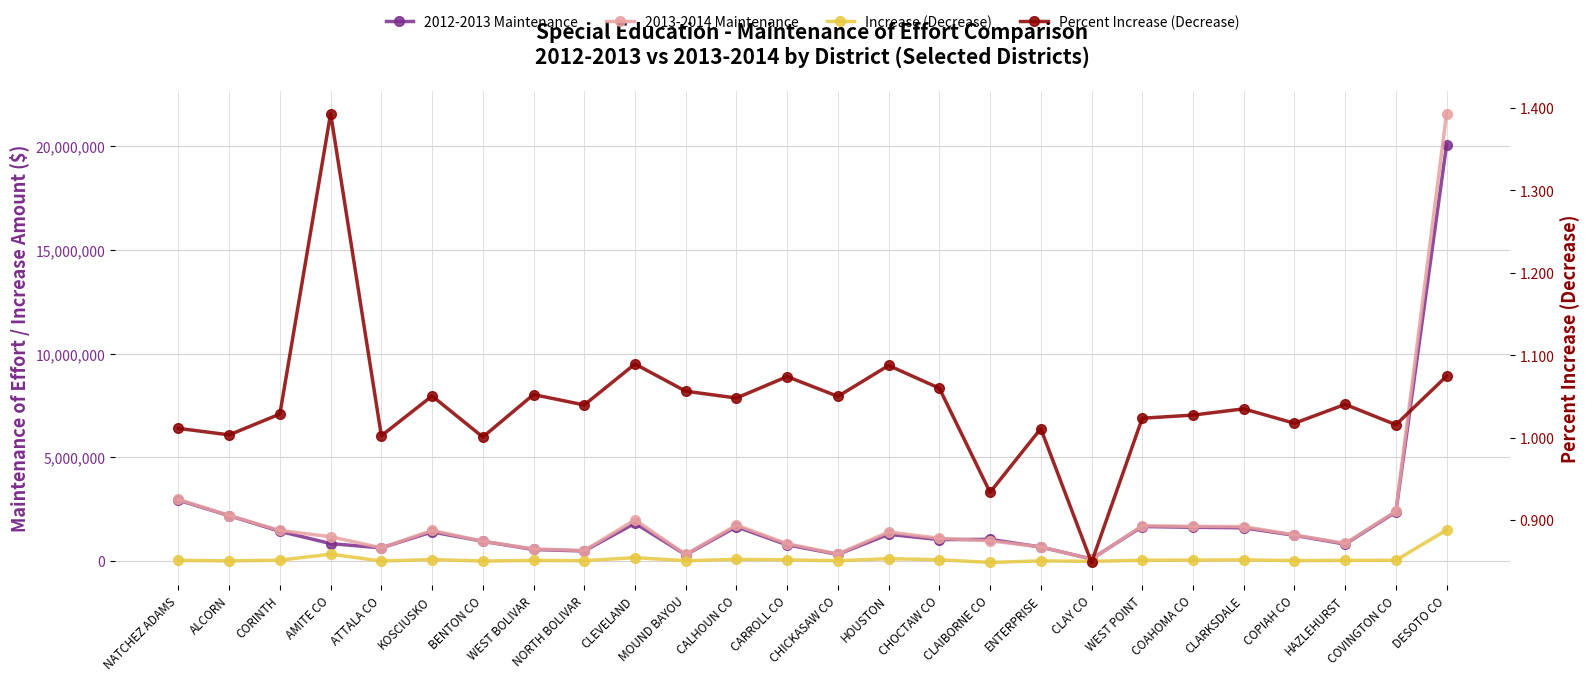

What is the label of the 26th point from the left?

DESOTO CO